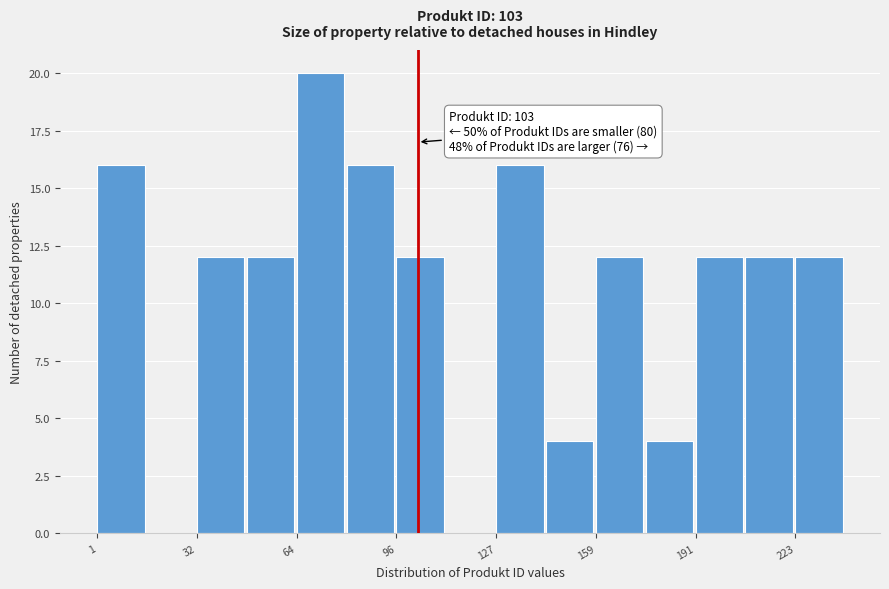

Read against the x-axis, roughly where is the centre of the tallest bar?

70